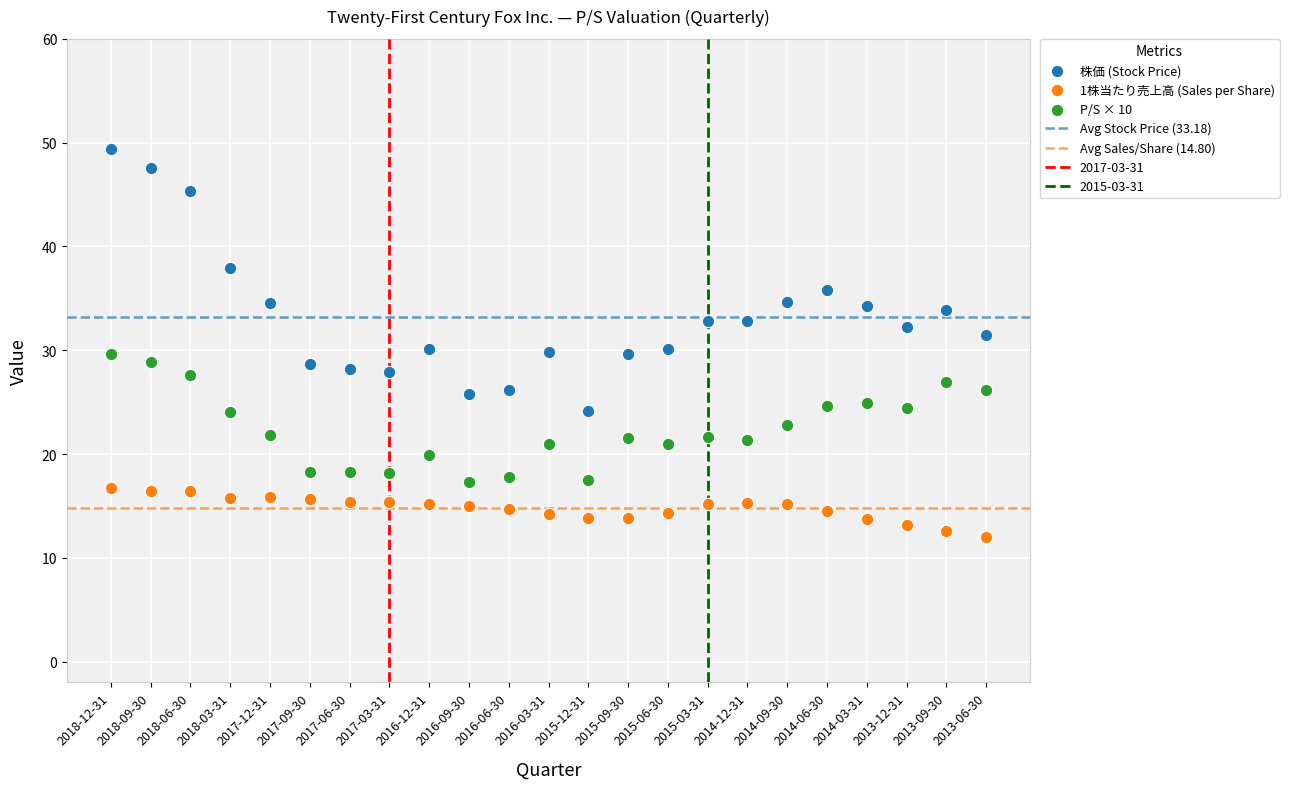

Which series reaches the minimum Y coordinate?

1株当たり売上高 (Sales per Share)